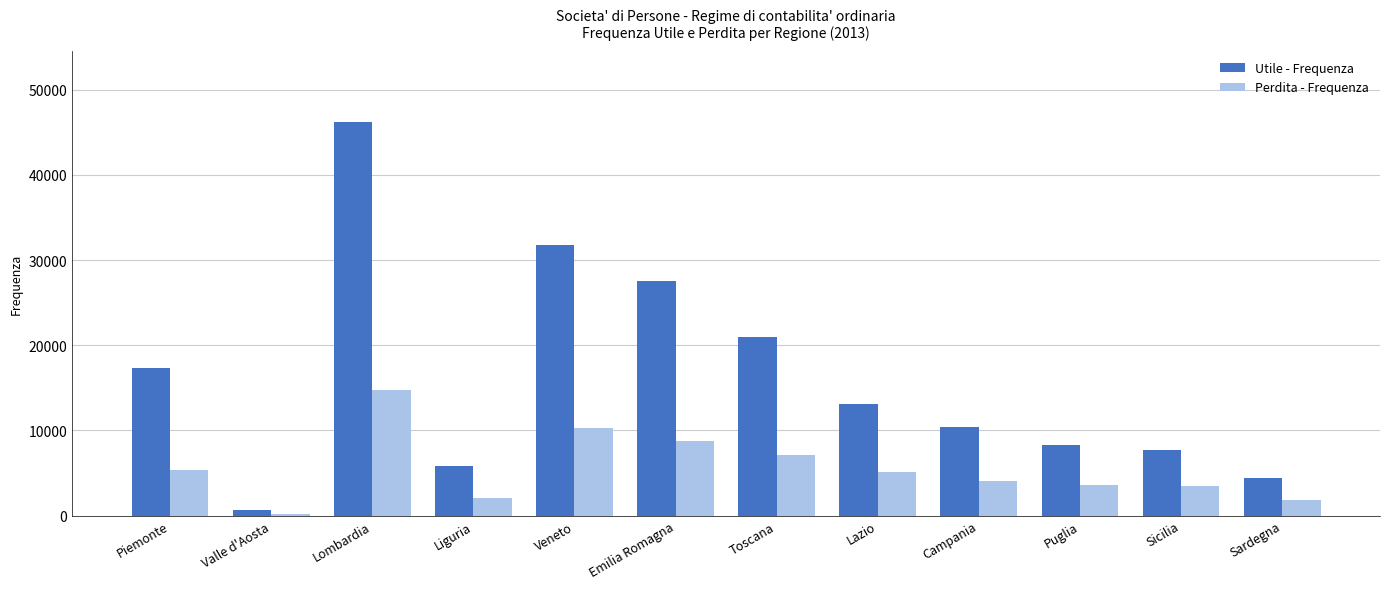

What is the minimum value for Perdita - Frequenza?

236